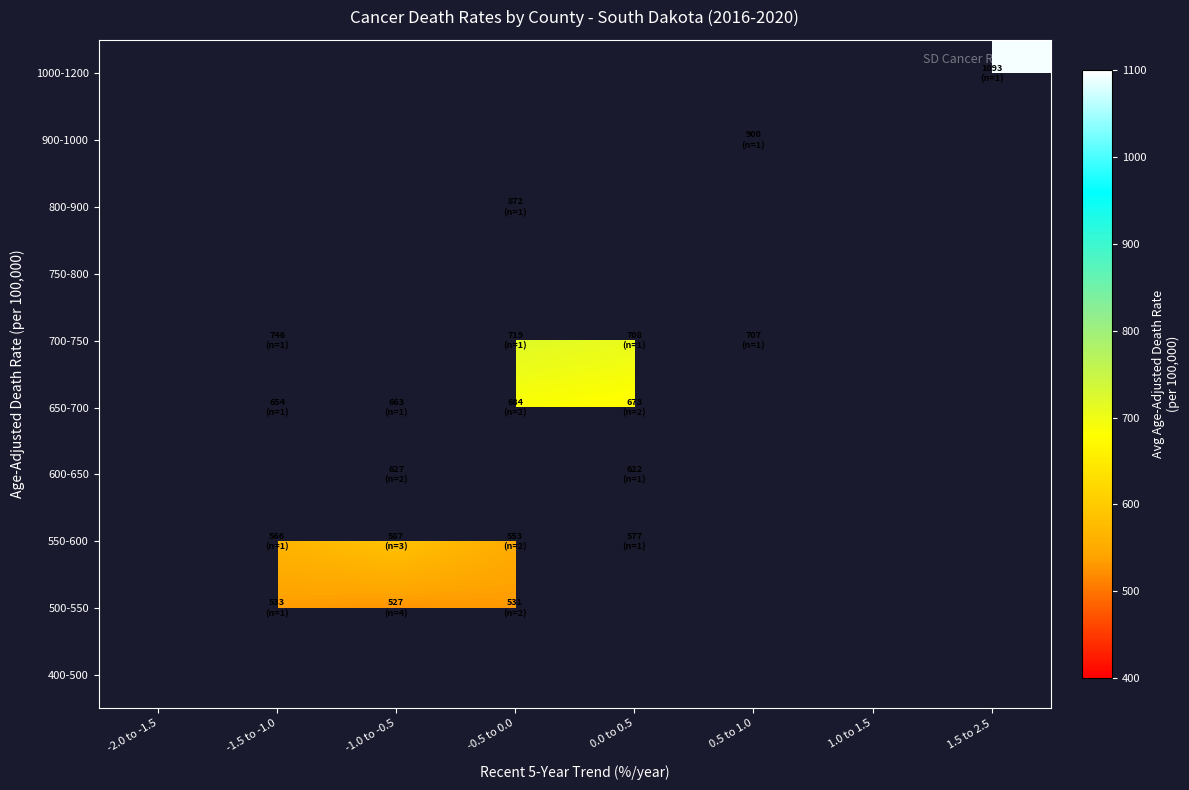

The value of 600-650 at 0.0 to 0.5 is 621.6. True or false?

True